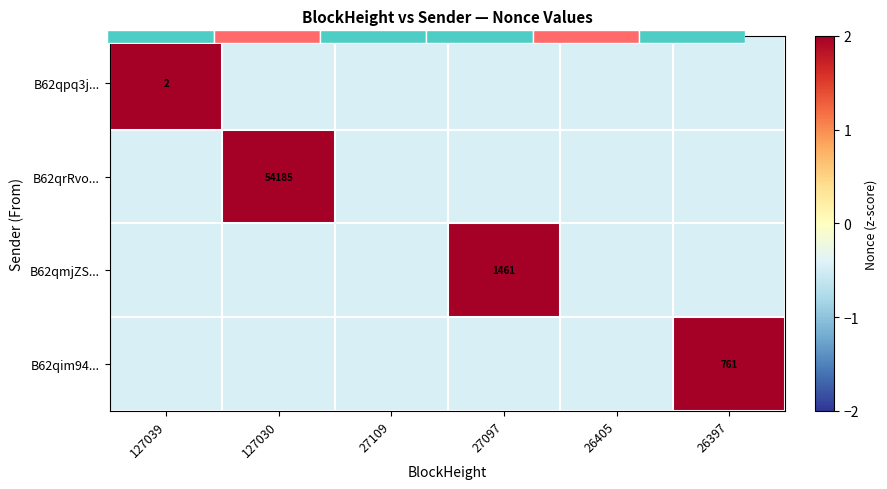

Is it true that B62qmjZS... equals -0.4 at 26397?

True